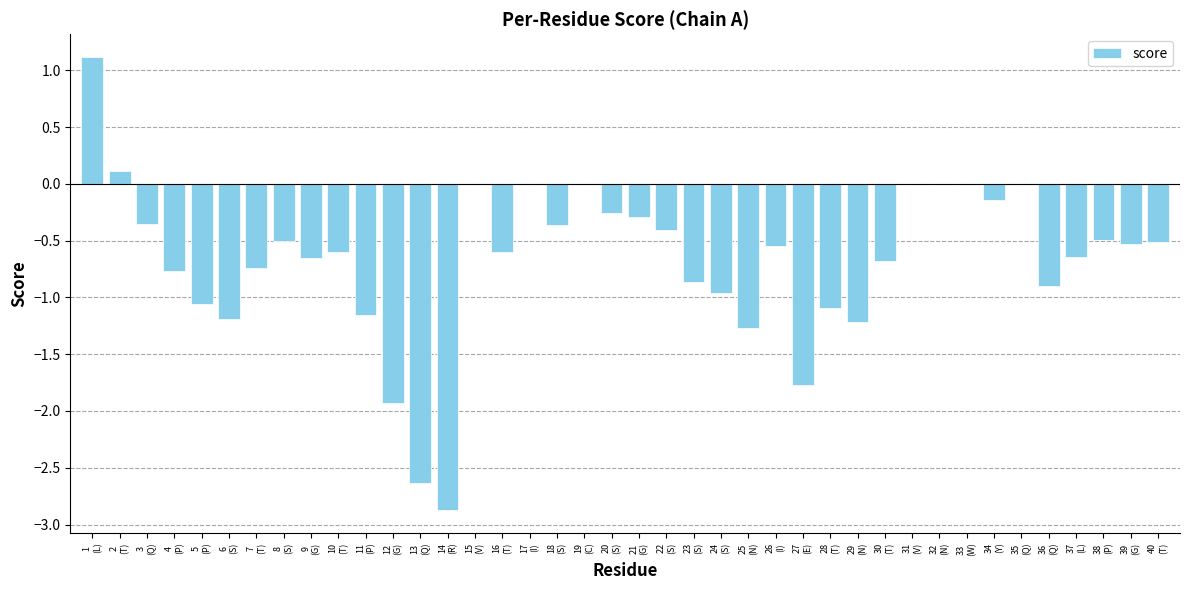

What is the sum of all values?

-26.8